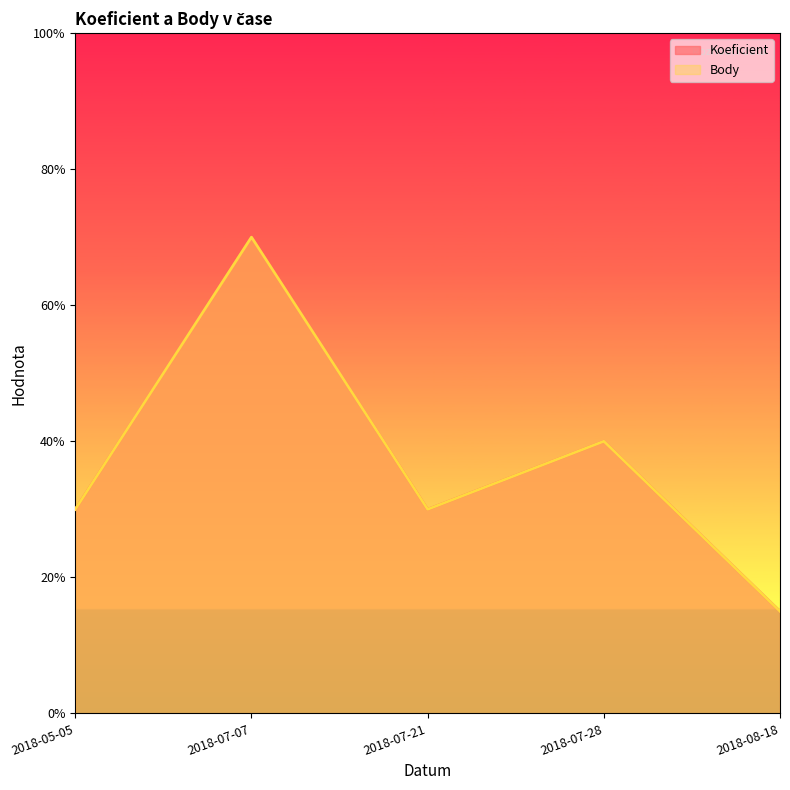

Where does the Koeficient series first go above 3?

2018-07-07